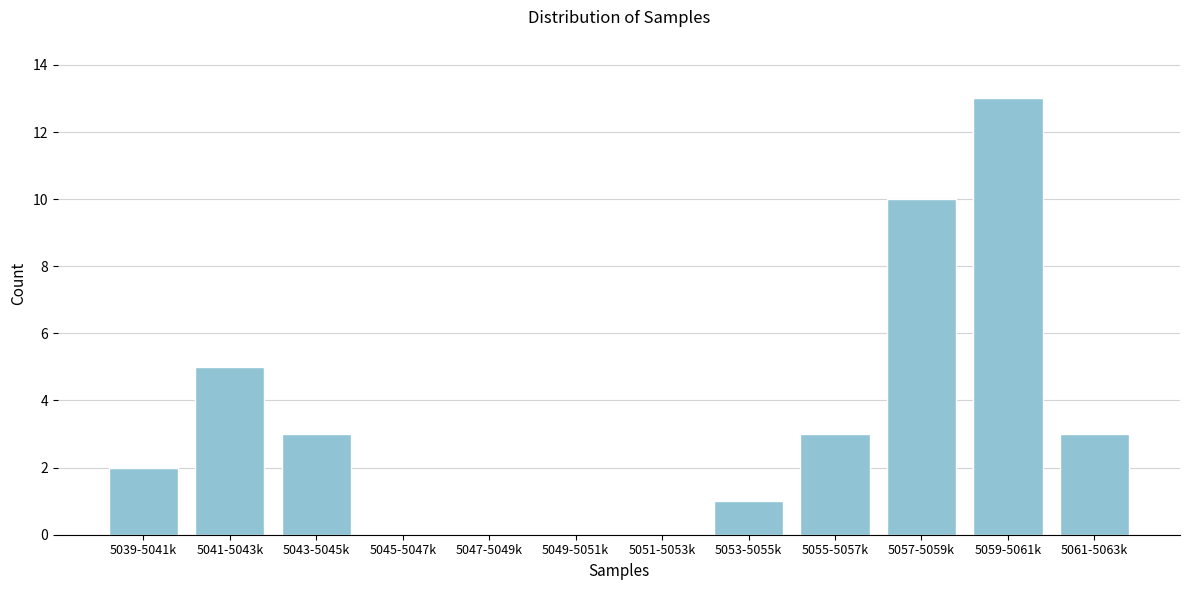

Reading right to left, what are all the values shown in this chart?

5061-5063k=3	5059-5061k=13	5057-5059k=10	5055-5057k=3	5053-5055k=1	5051-5053k=0	5049-5051k=0	5047-5049k=0	5045-5047k=0	5043-5045k=3	5041-5043k=5	5039-5041k=2